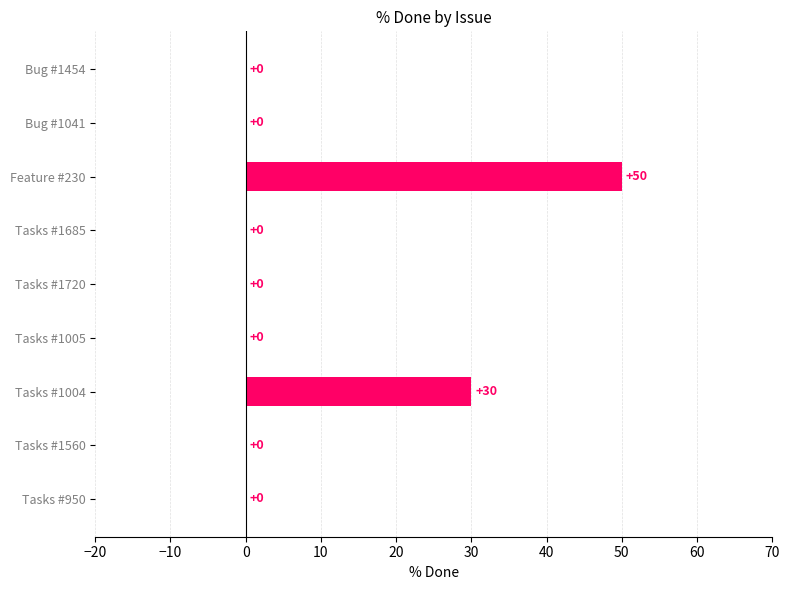

True or false: the data shows 19 at Tasks #1004.

False